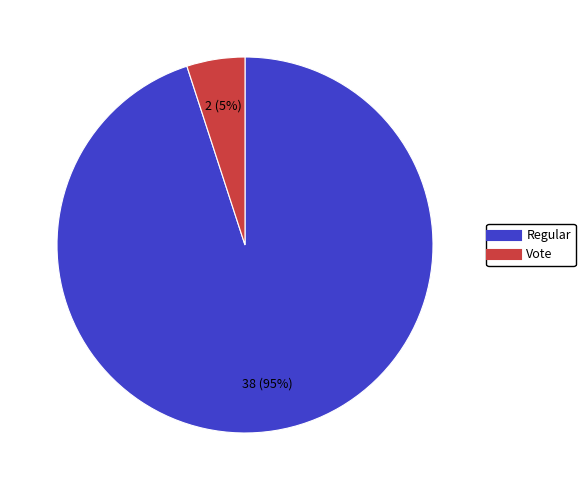

Combined, do Regular and Vote account for over 50%?

Yes